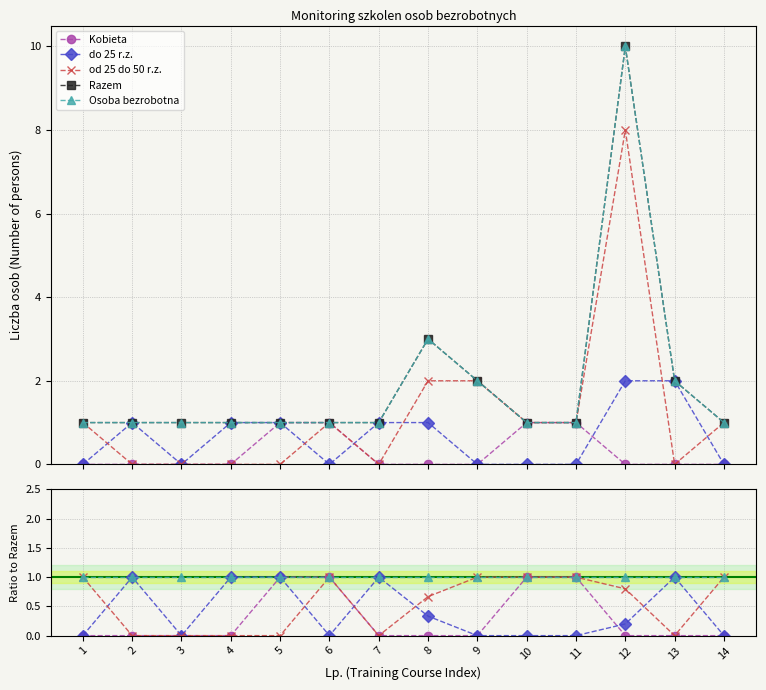

True or false: Kobieta has more than 1 interior local peaks.

False